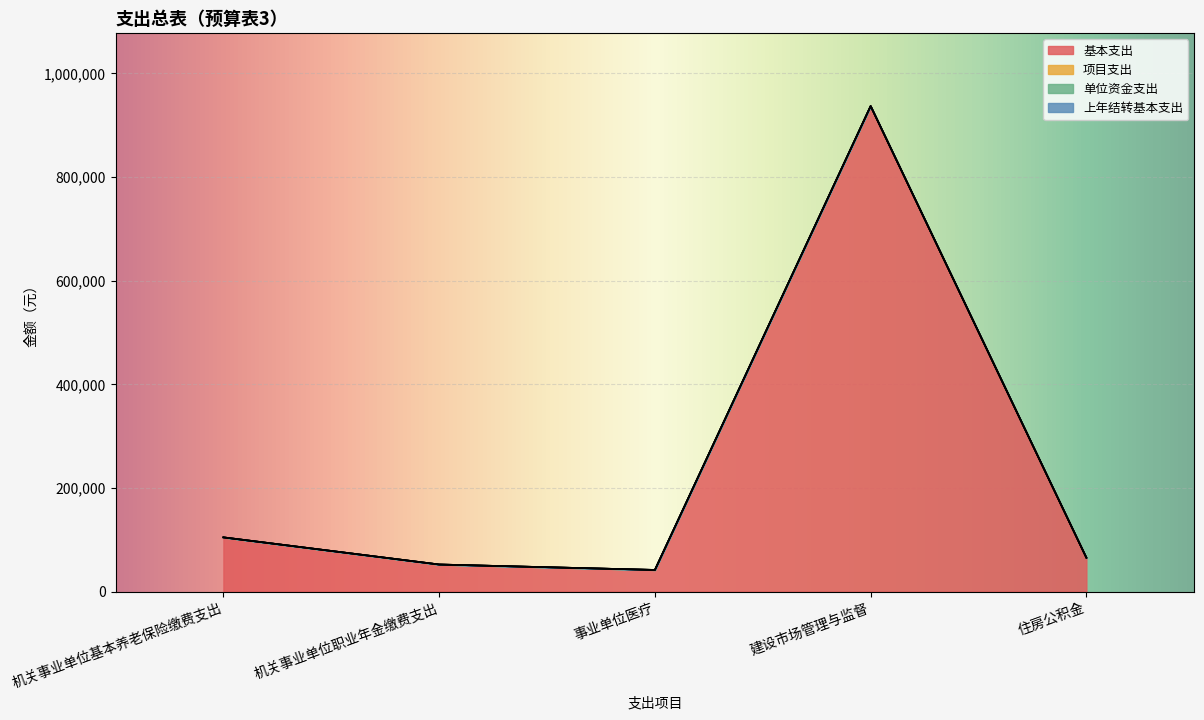

Where is the first local minimum for 基本支出?

事业单位医疗